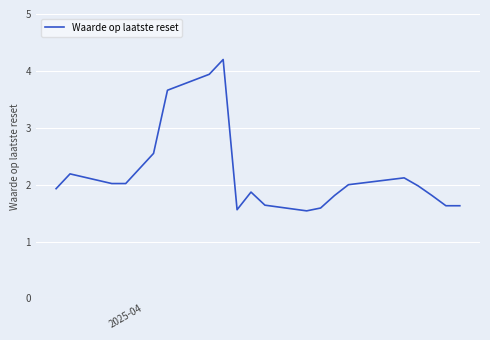

Is this an area chart (filled region under the line)?

No